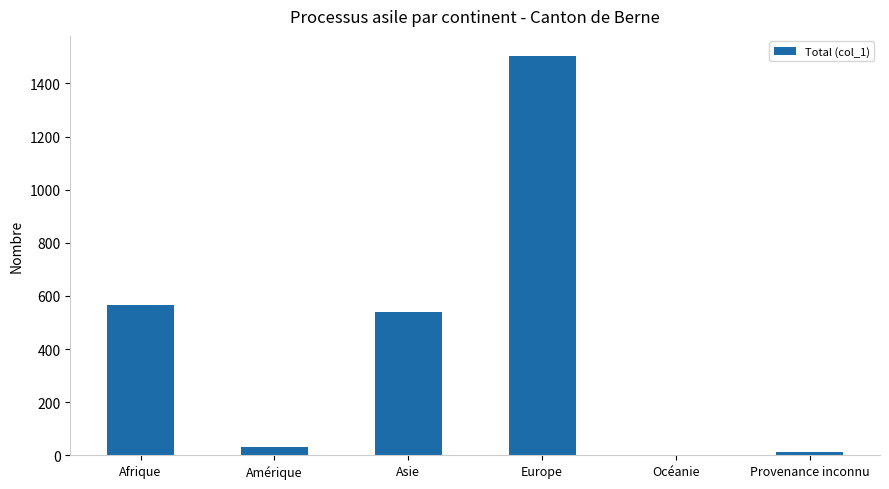

What is the sum of the values at Asie and Océanie?

539